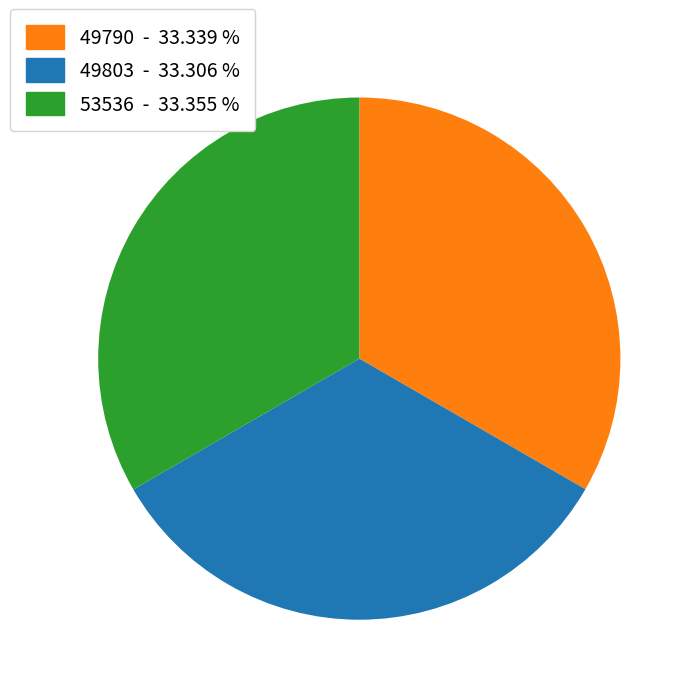

Is the sum of 49790 and 53536 greater than half?

Yes